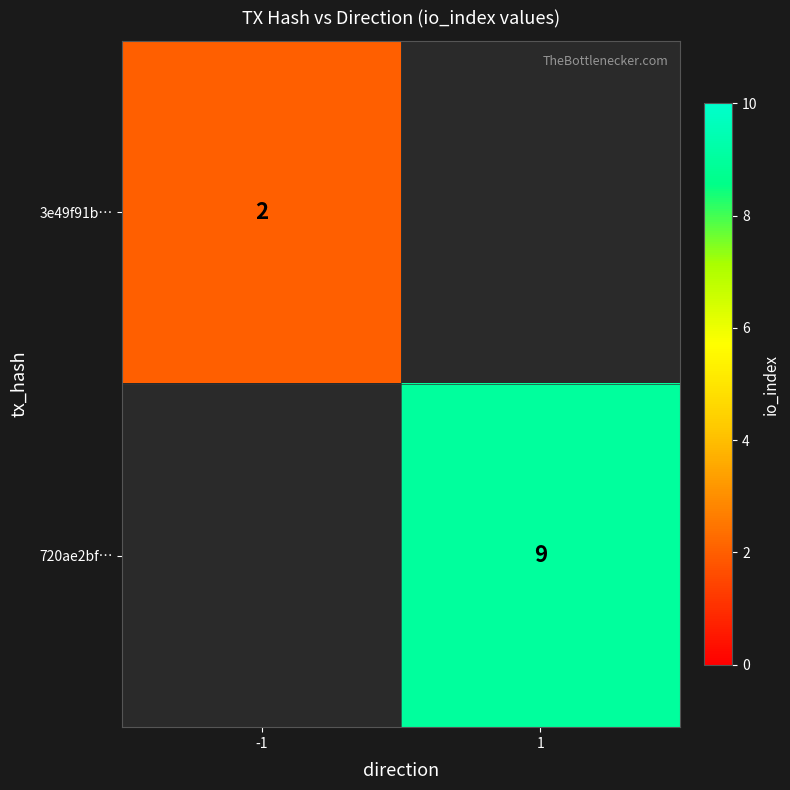

The 3e49f91b… series shows 2 at -1. True or false?

True